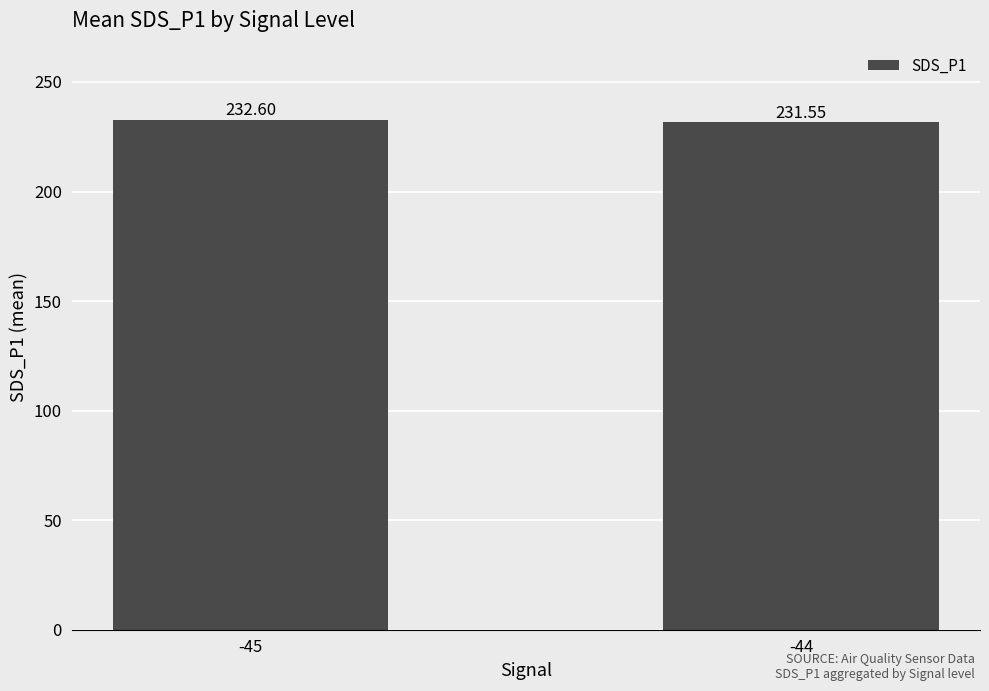

Rank the categories by value from highest to lowest.

-45, -44